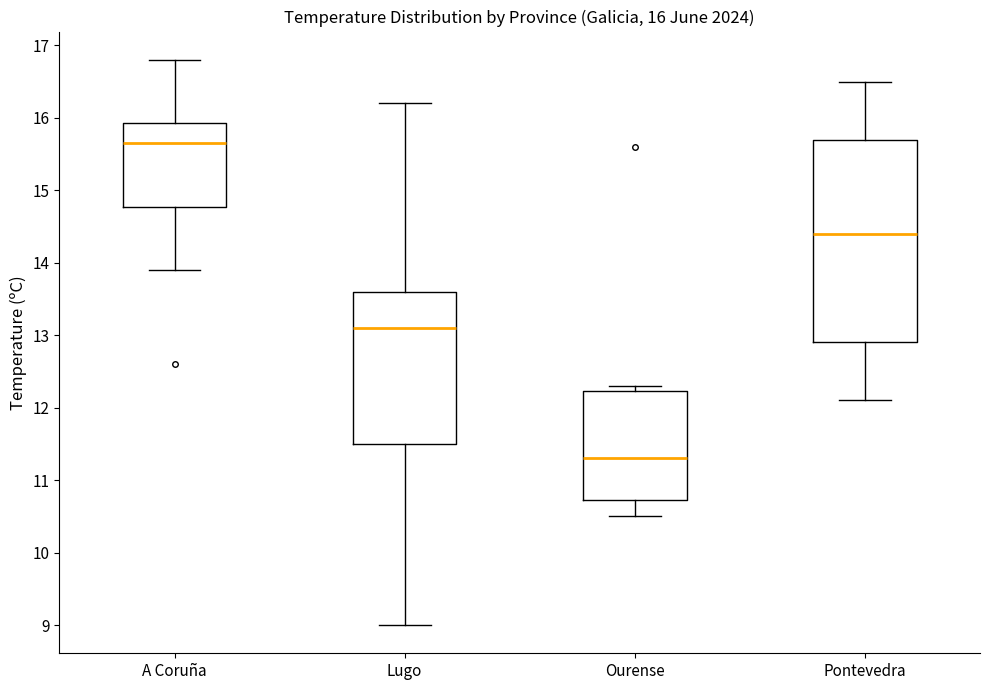

Comparing the boxes themselves (not the whiskers), which one is the tallest?

Pontevedra